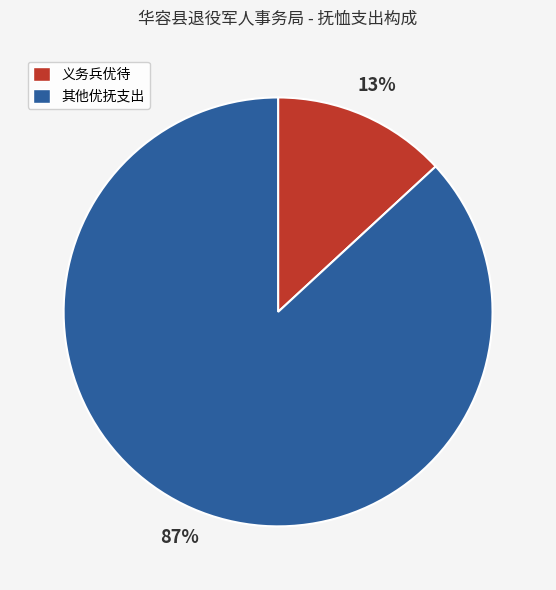

To the nearest percent, what portion does 其他优抚支出 represent?

87%